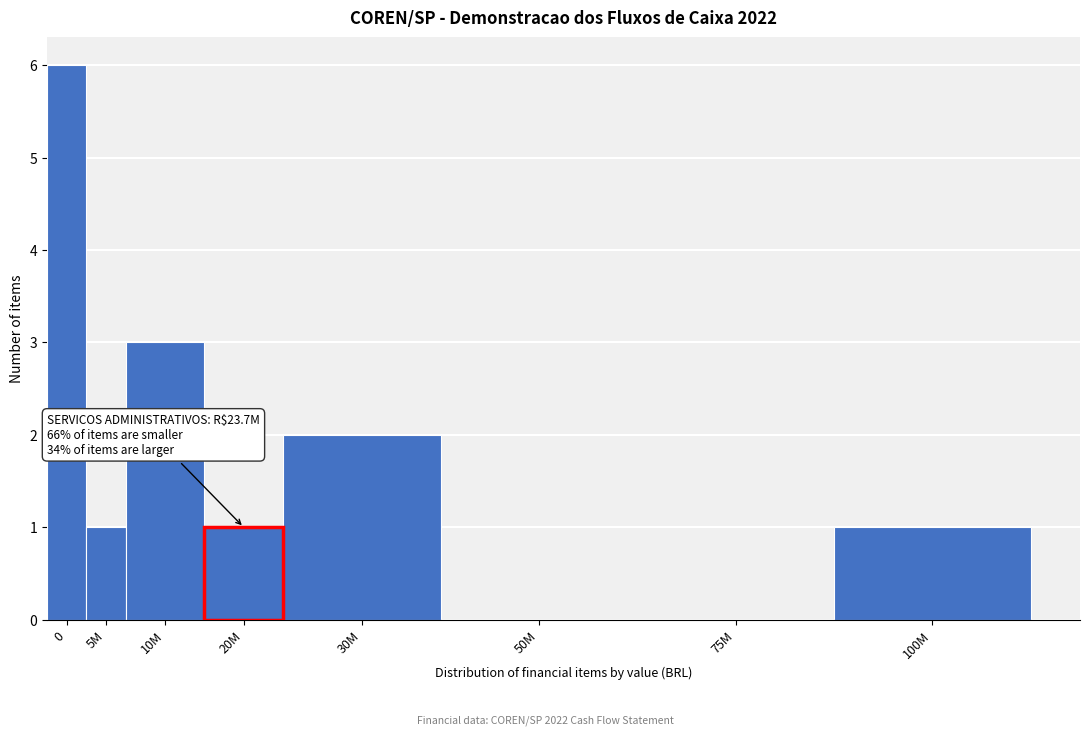

Reading right to left, what are all the values shown in this chart?

100M=1	75M=0	50M=0	30M=2	10M=3	5M=1	0=6